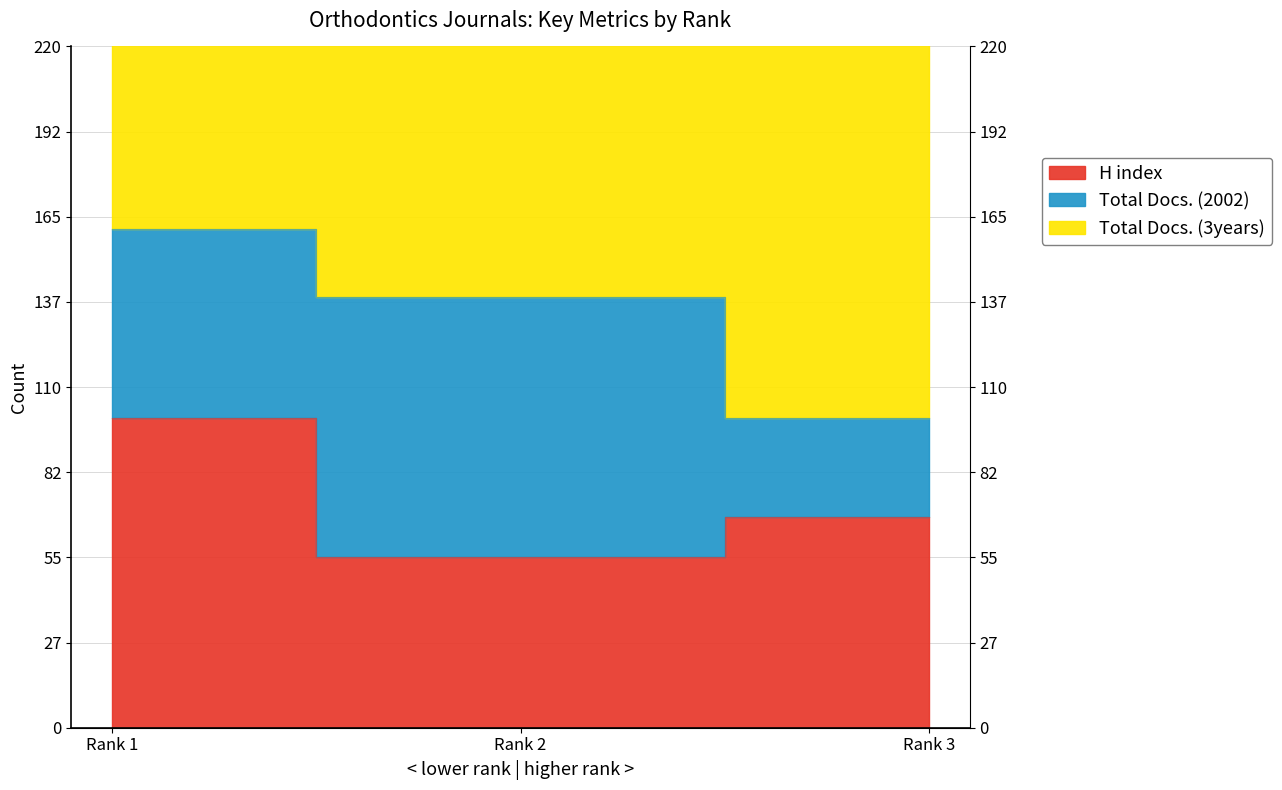

Is the value of H index at Rank 1 greater than the value of Total Docs. (3years) at Rank 2?

No